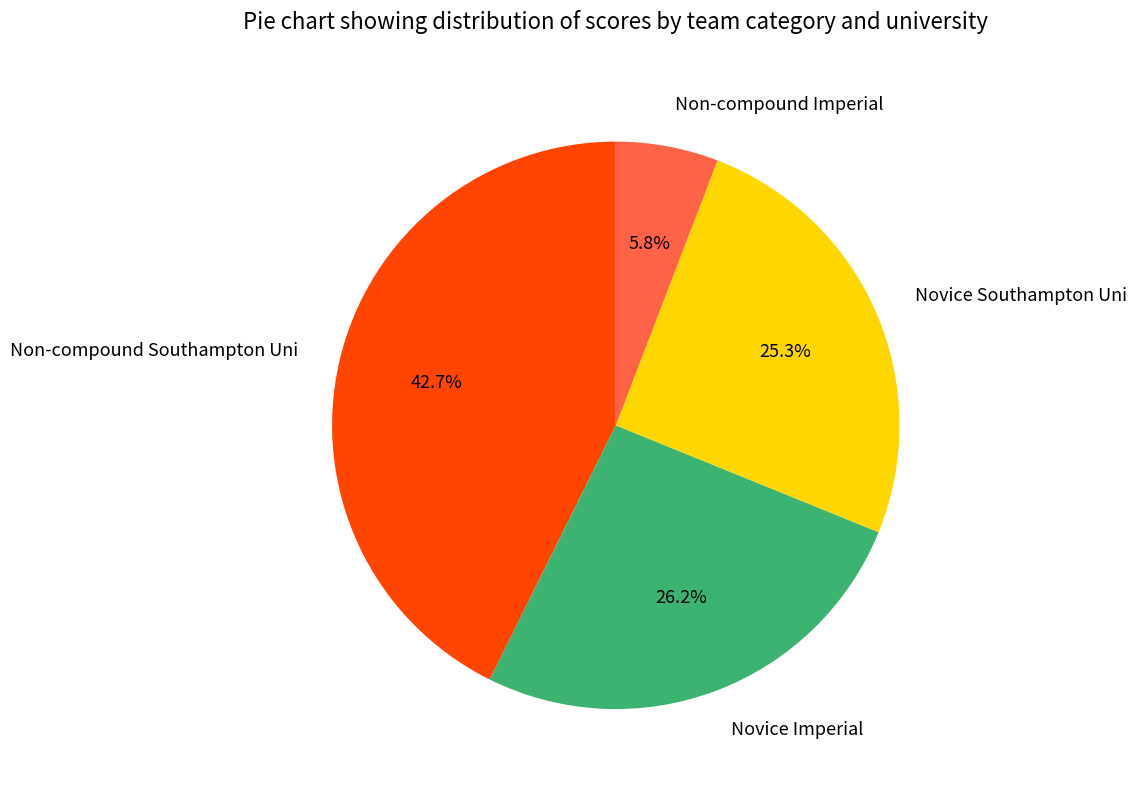

What percentage is the Novice Southampton Uni slice, to the nearest percent?

25%